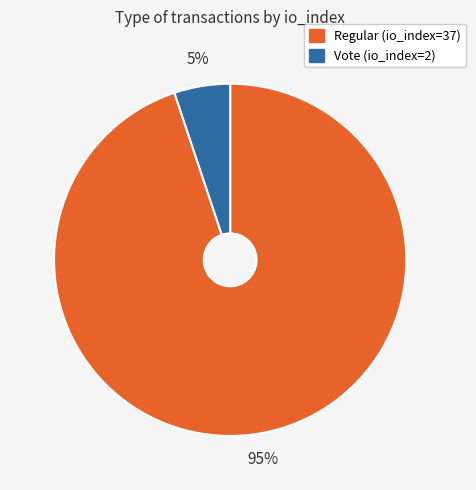

How many slices are in this pie chart?

2